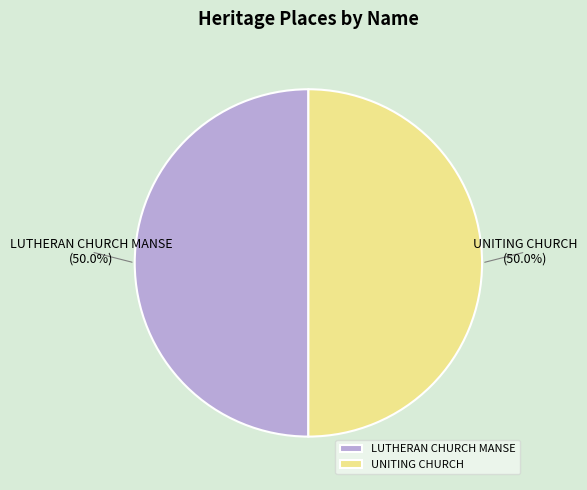

Do LUTHERAN CHURCH MANSE and UNITING CHURCH together represent more than half of the pie?

Yes